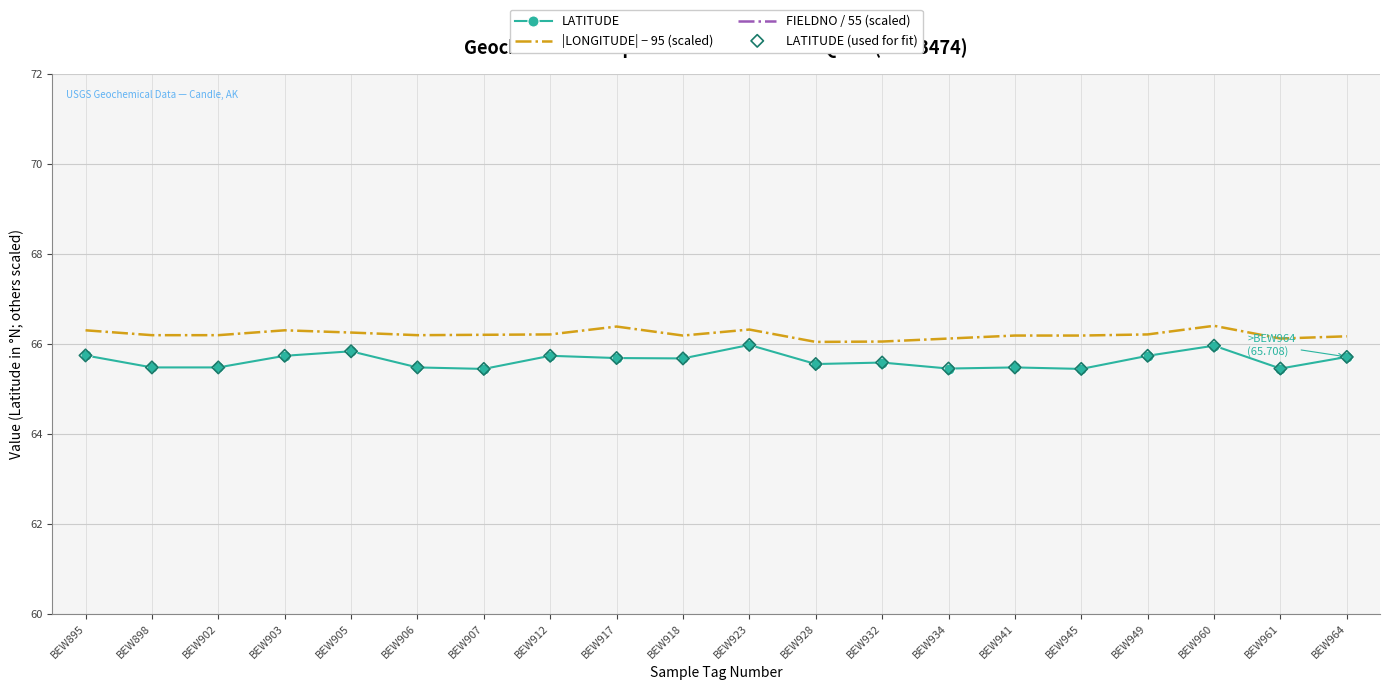

At how many categories does at least one series exceed 20?

20